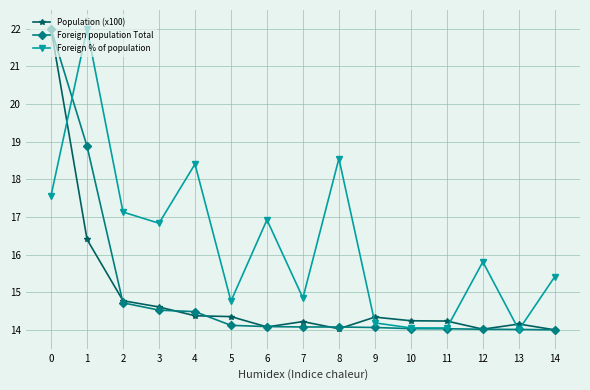

Which series ends up on top after the final intersection of Foreign % of population and Population (x100)?

Foreign % of population